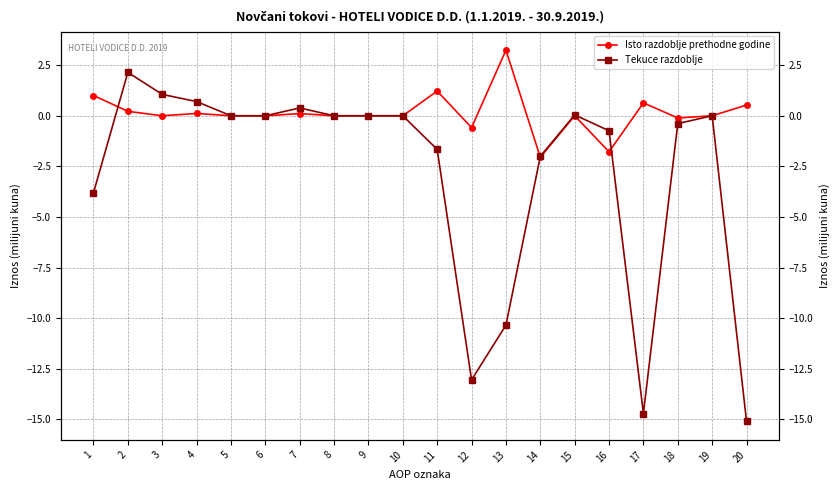

Is it true that Isto razdoblje prethodne godine equals 0.5 at 20?

True